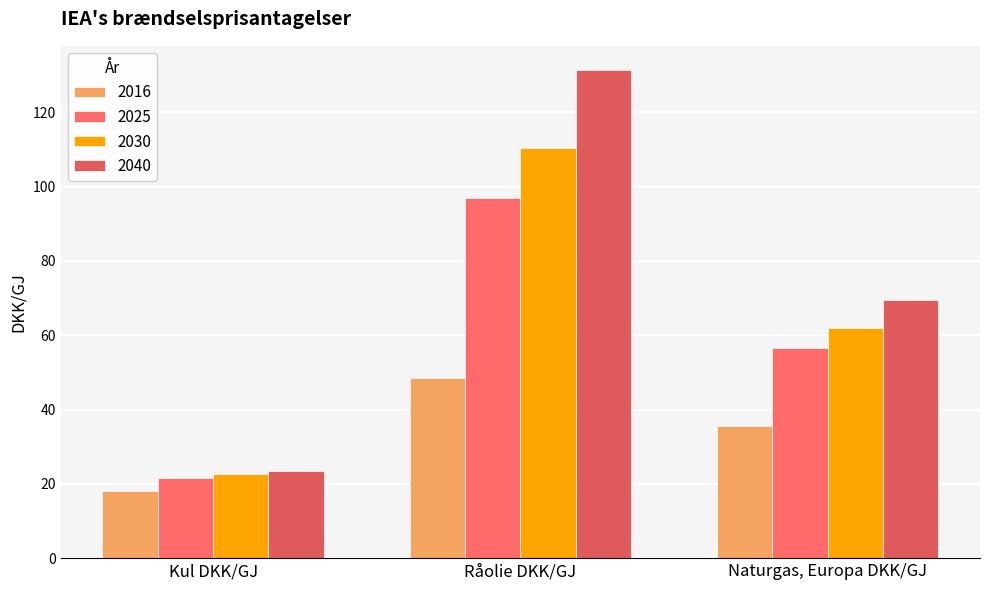

What is the total value across all series at Råolie DKK/GJ?

387.3